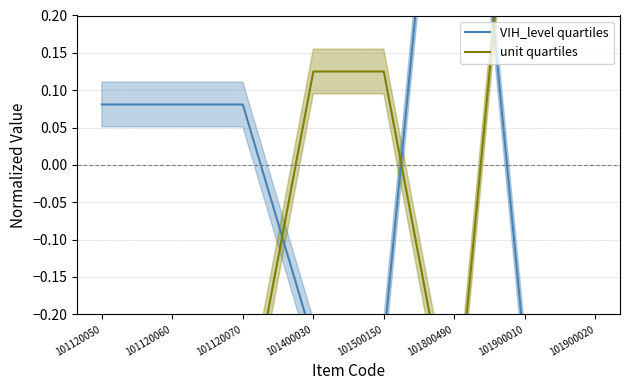

The VIH_level quartiles series shows 0.1 at 101120050. True or false?

True